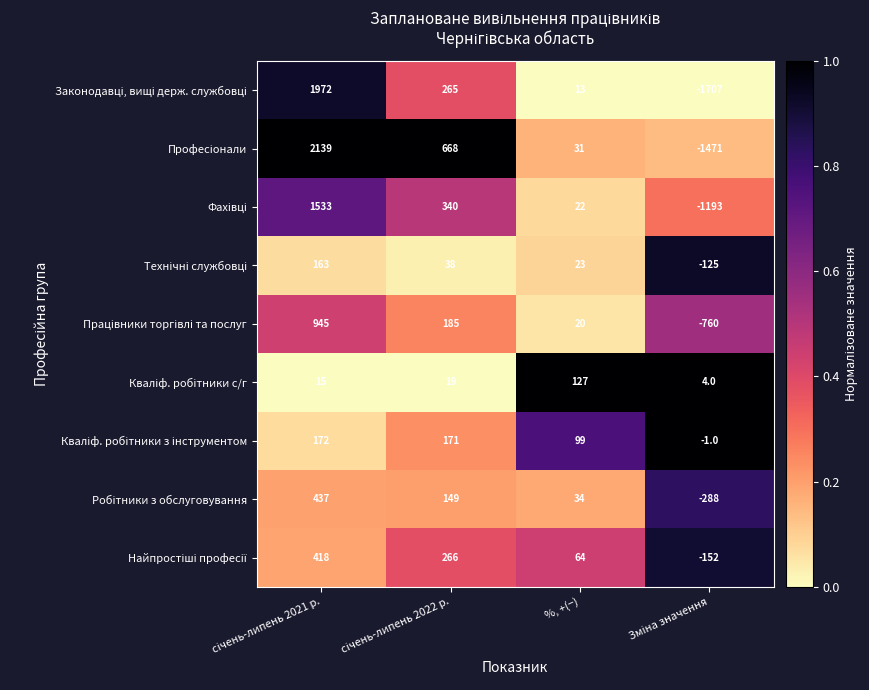

What is the difference between the highest and lowest values at %, +(−)?

114